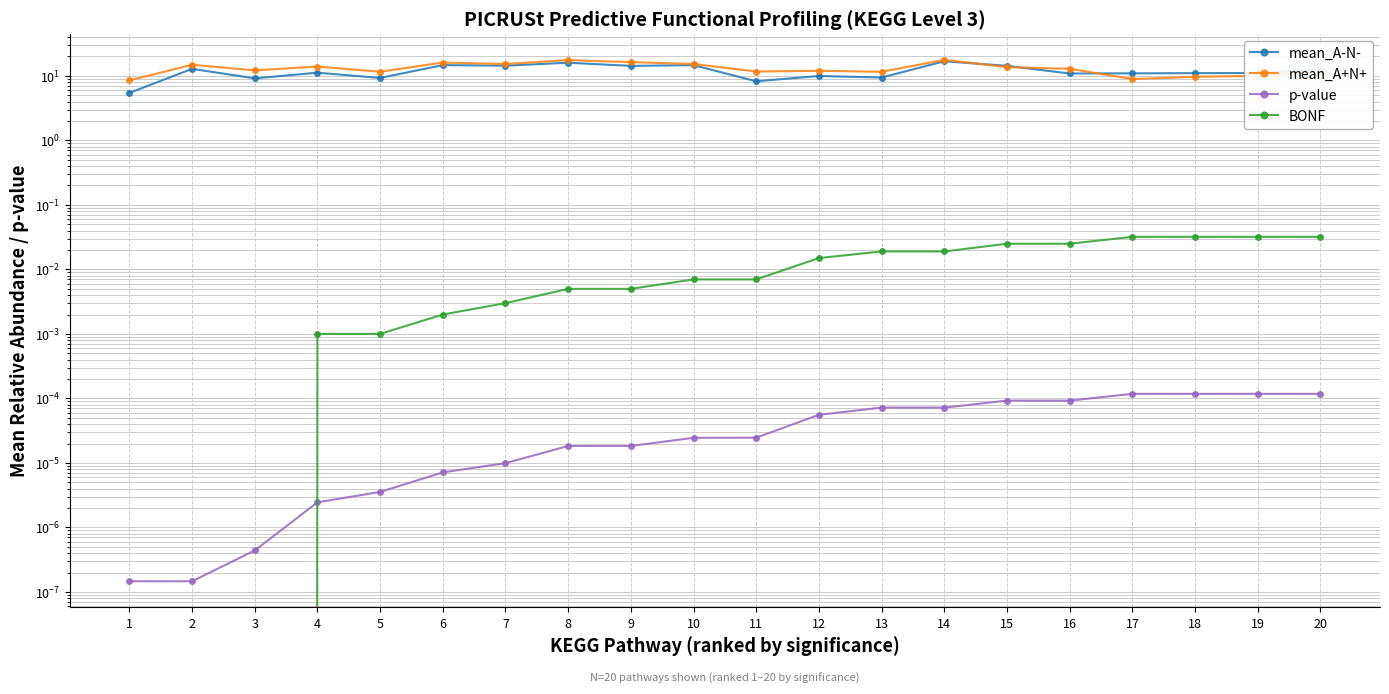

How many lines are shown in the chart?

4